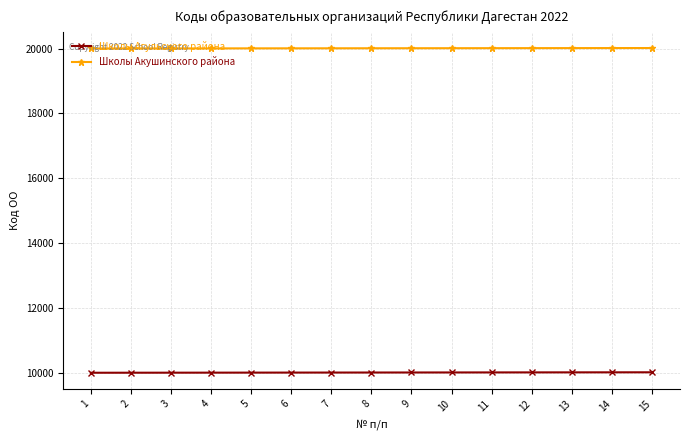

True or false: Школы Акушинского района and Школы Агульского района intersect in this chart.

False